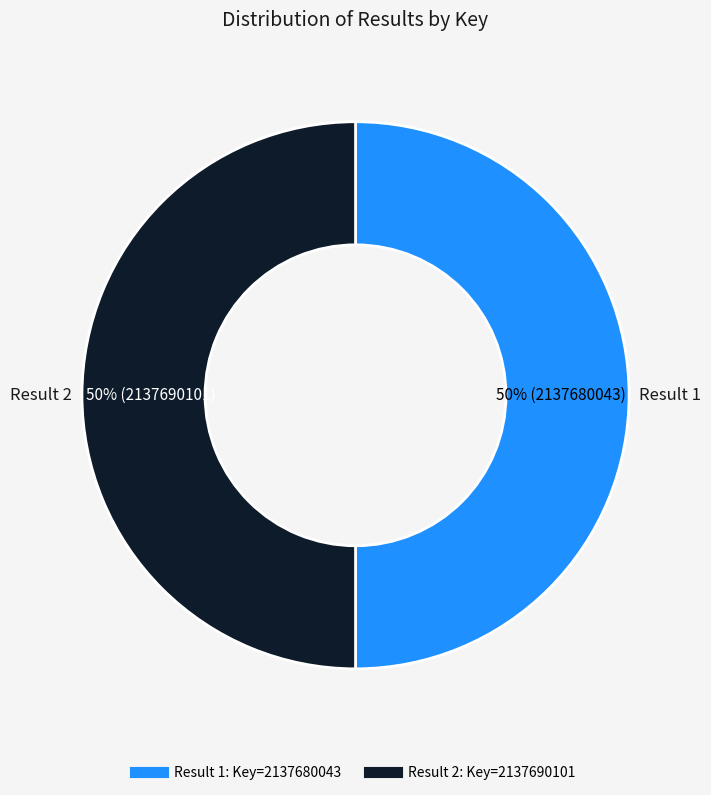

To the nearest percent, what is the average slice percentage?

50%